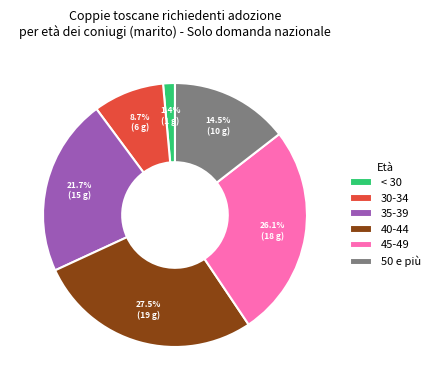

How many slices are in this pie chart?

6